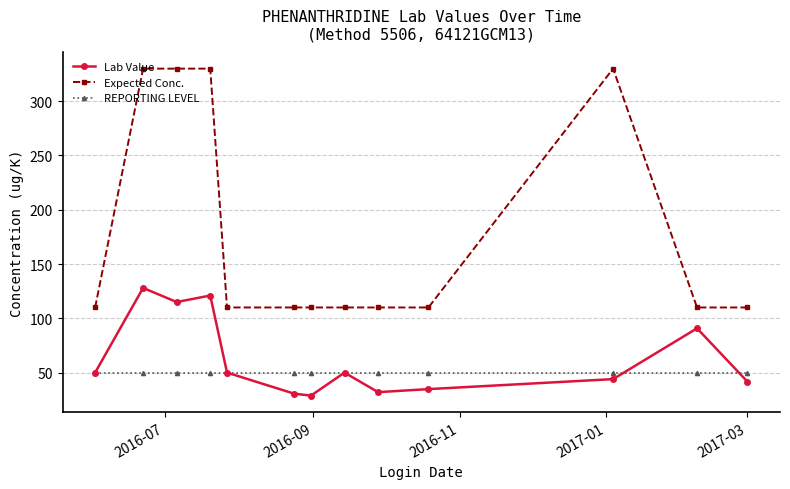

Is this an area chart (filled region under the line)?

No